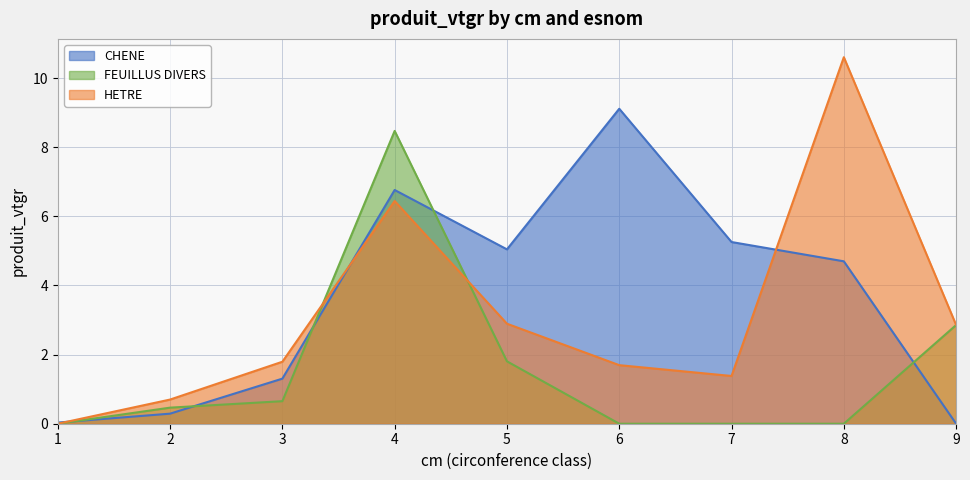

Which category has the highest value across all series?

8